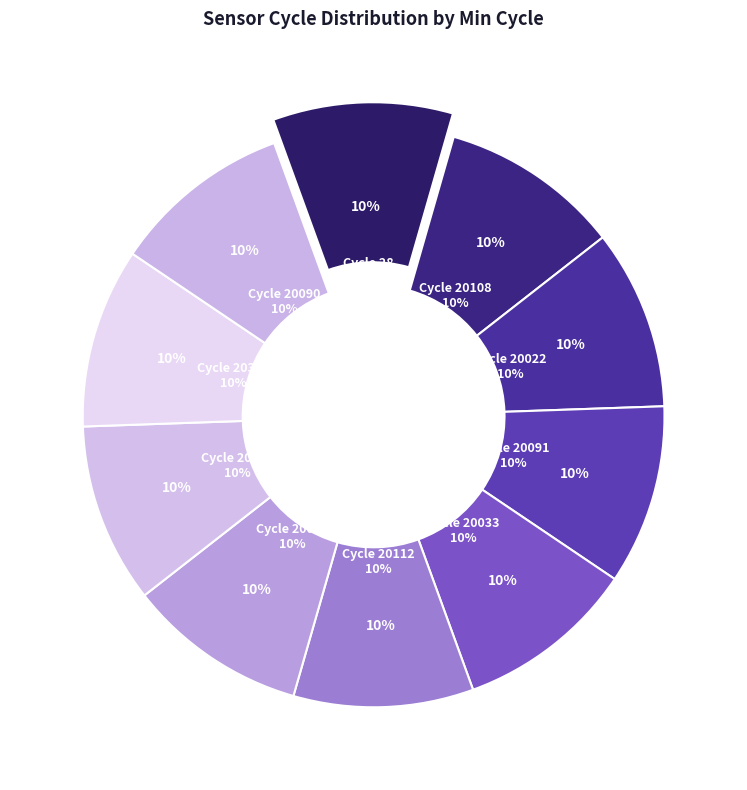

The 20029 slice represents 10% of the pie. True or false?

True